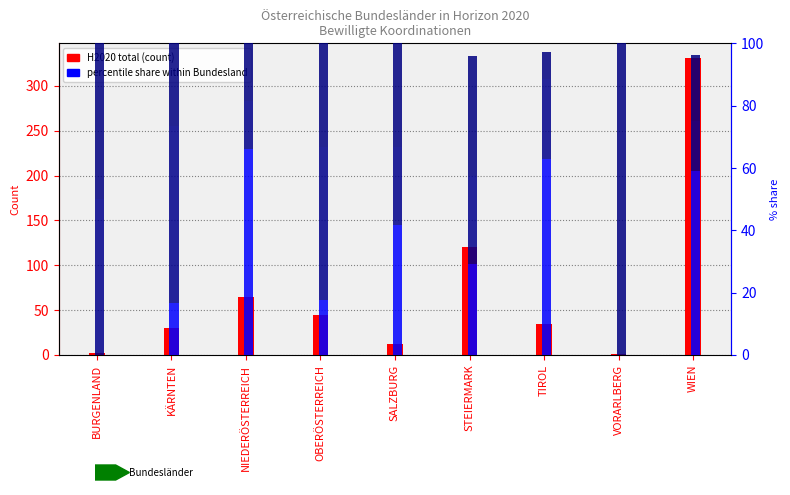

Which has a higher value, KÄRNTEN or OBERÖSTERREICH?

OBERÖSTERREICH